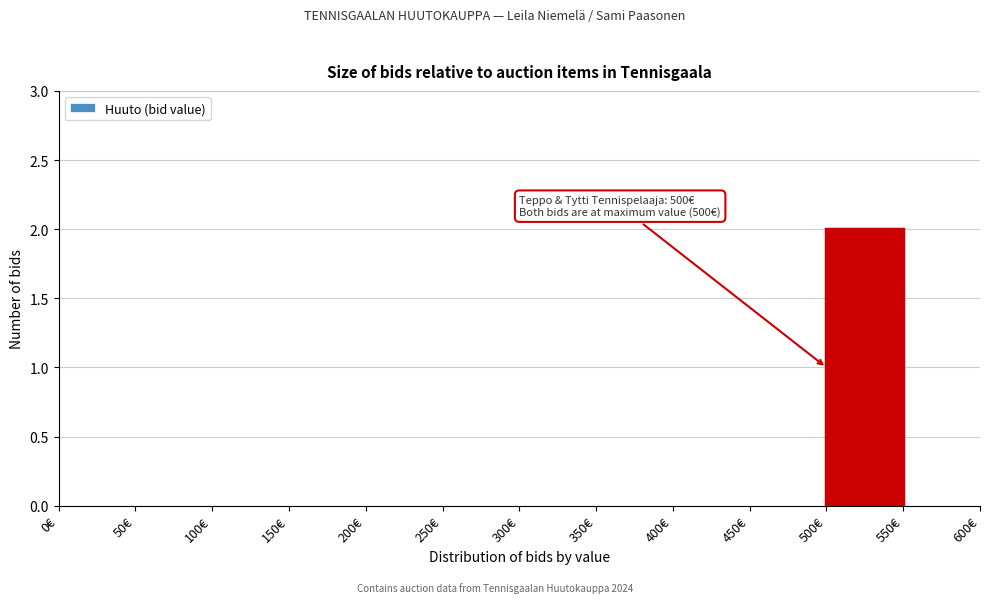

Over which range of the x-axis is the bar tallest?

500 to 550